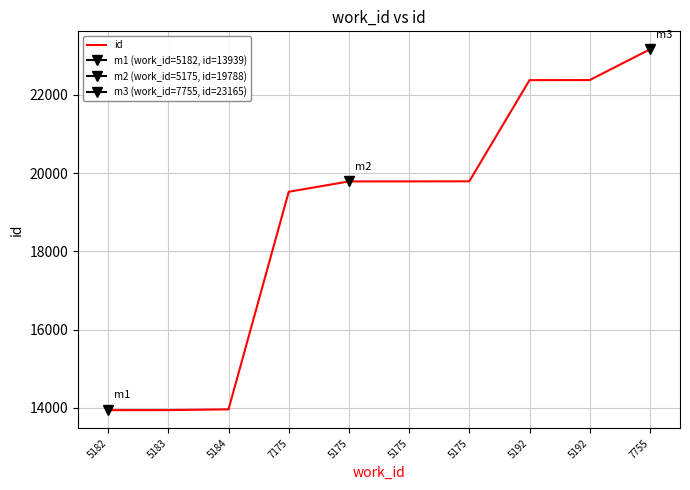

True or false: the data shows 29849 at 5192.

False